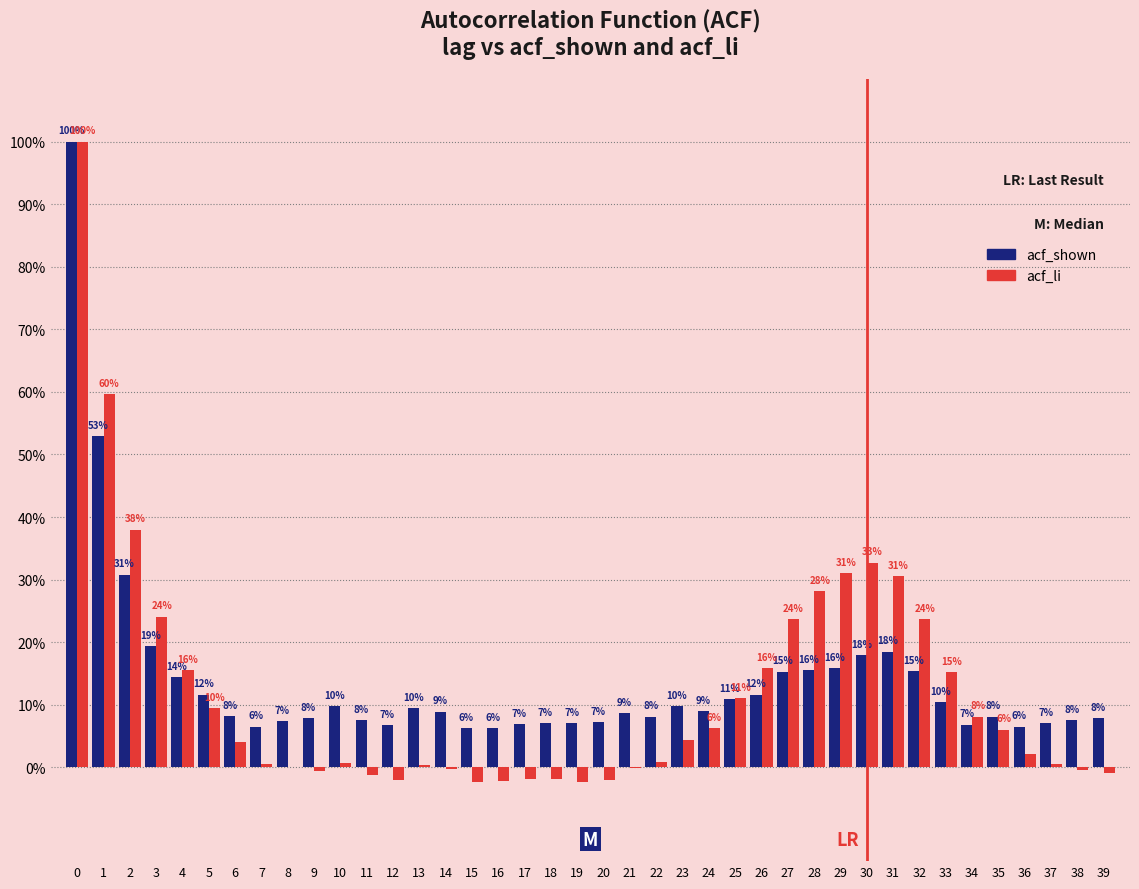

Are the bars horizontal?

No